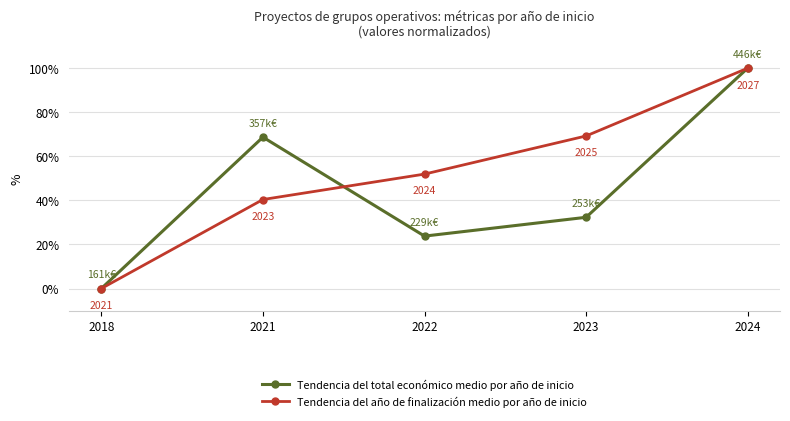

The value of Tendencia del total económico medio por año de inicio at 2018 is 0.0. True or false?

True